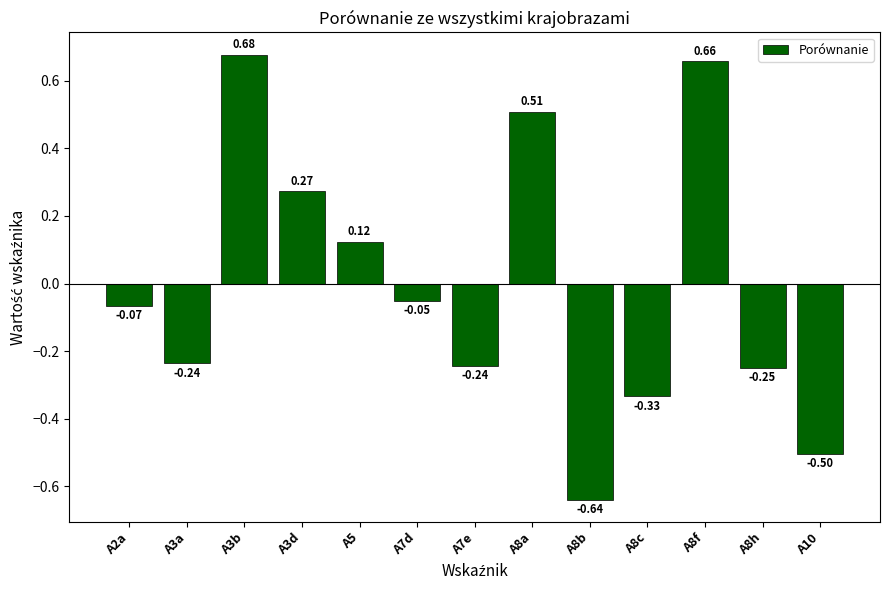

What is the change in value from A8c to A8f?

+1.0